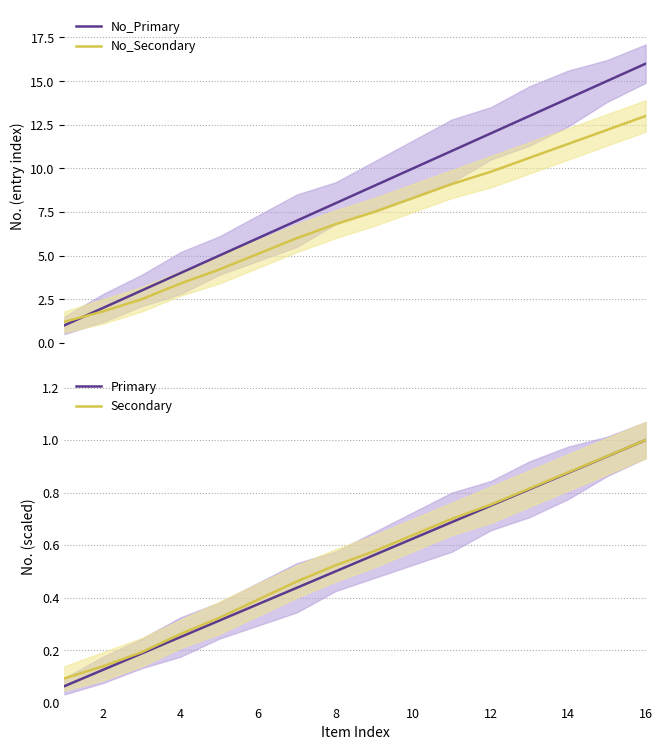

True or false: No_Secondary and Primary intersect in this chart.

False